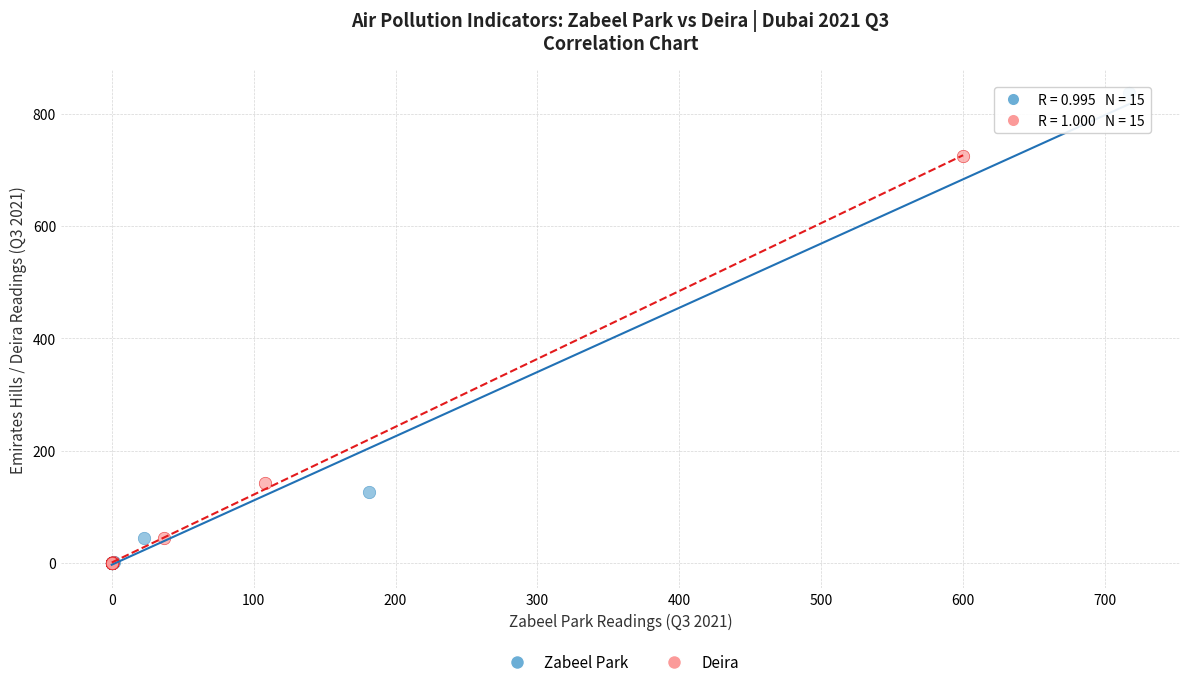

Which series reaches the maximum Y coordinate?

Zabeel Park